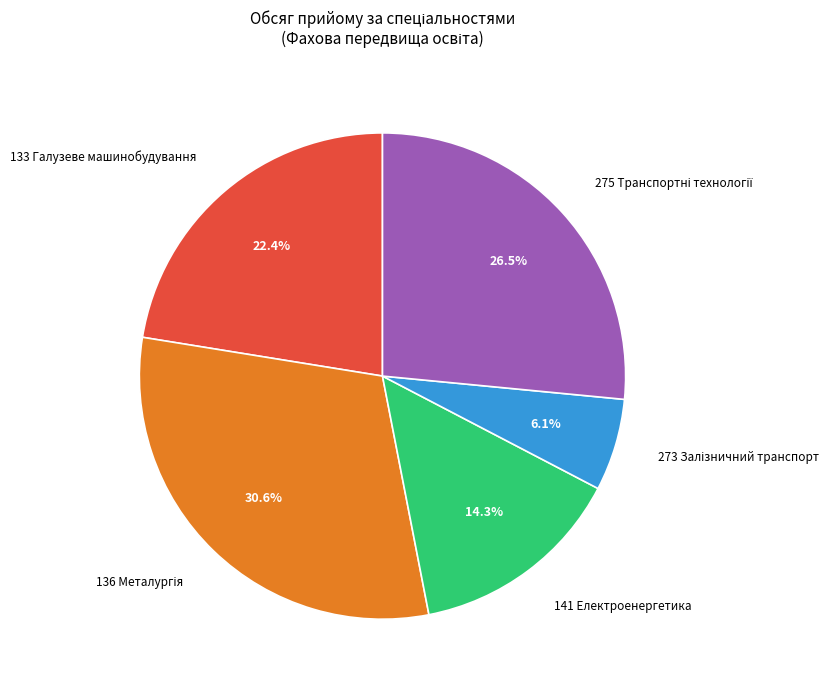

Is there any slice that represents more than half of the pie?

No